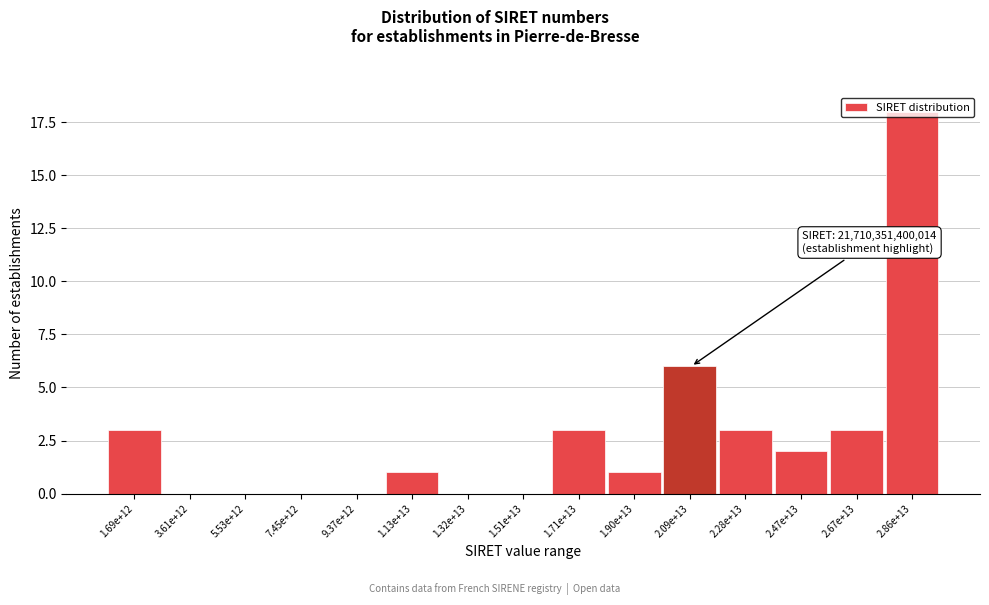

Which category has the highest value across all series?

2.86e+13